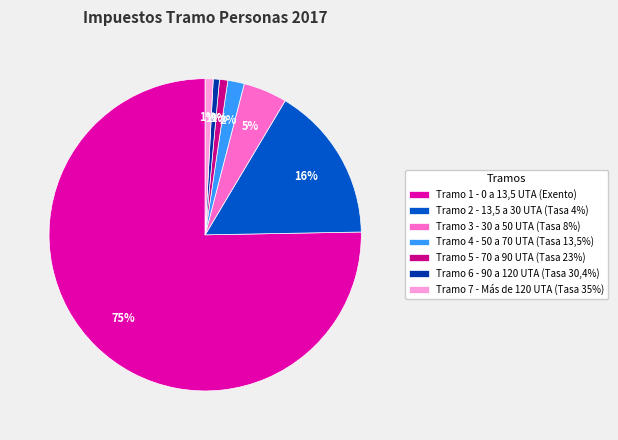

How many segments does this pie chart have?

7